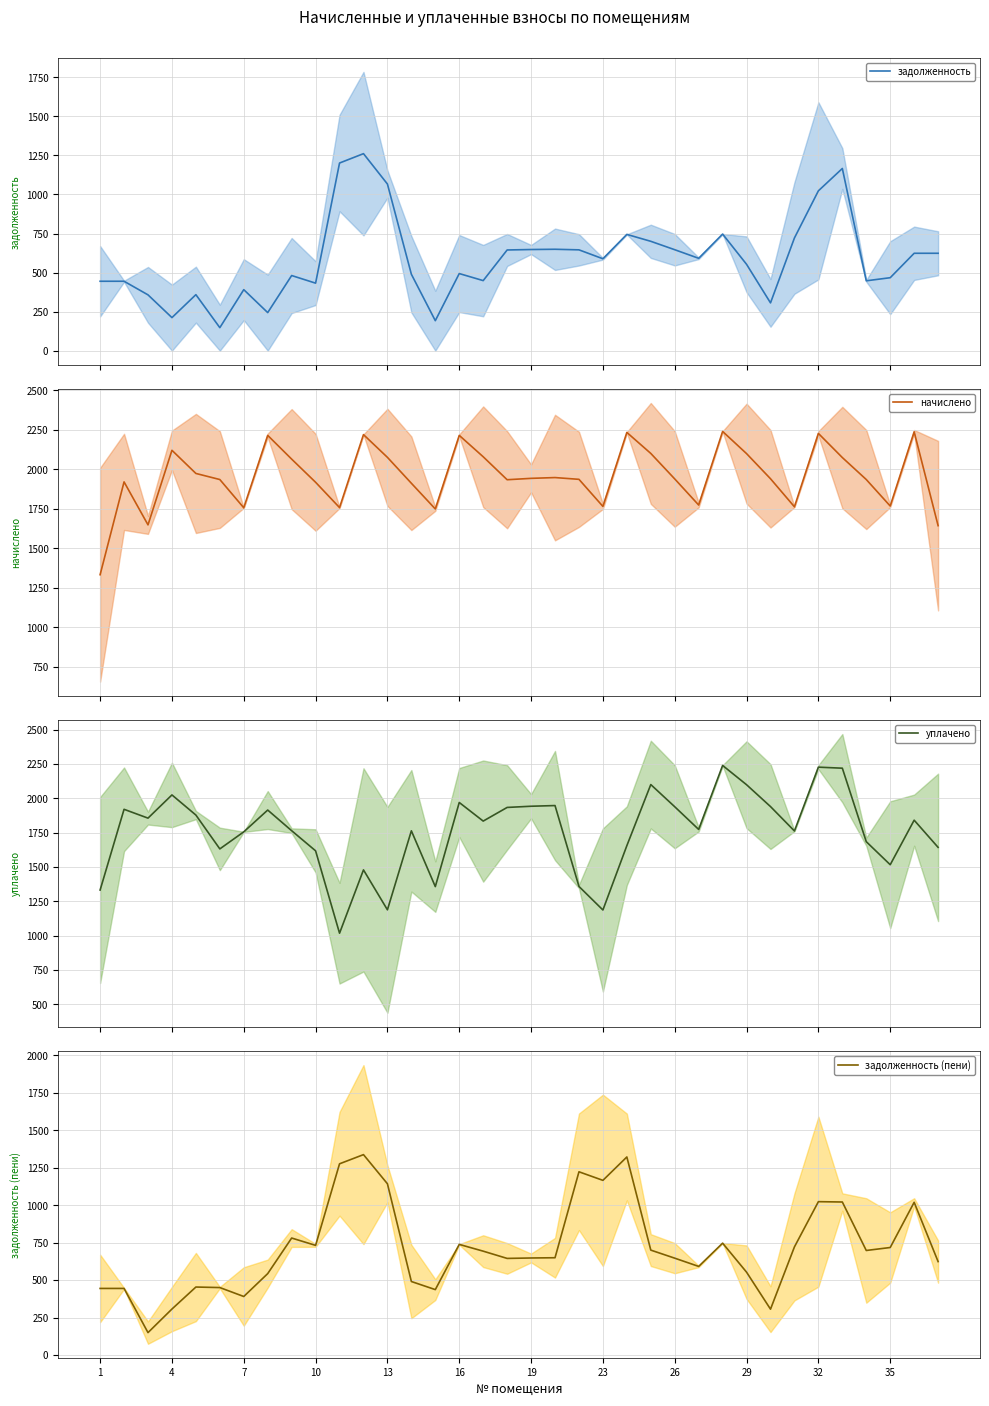

The value of задолженность (пени) at 35 is 717.4. True or false?

True